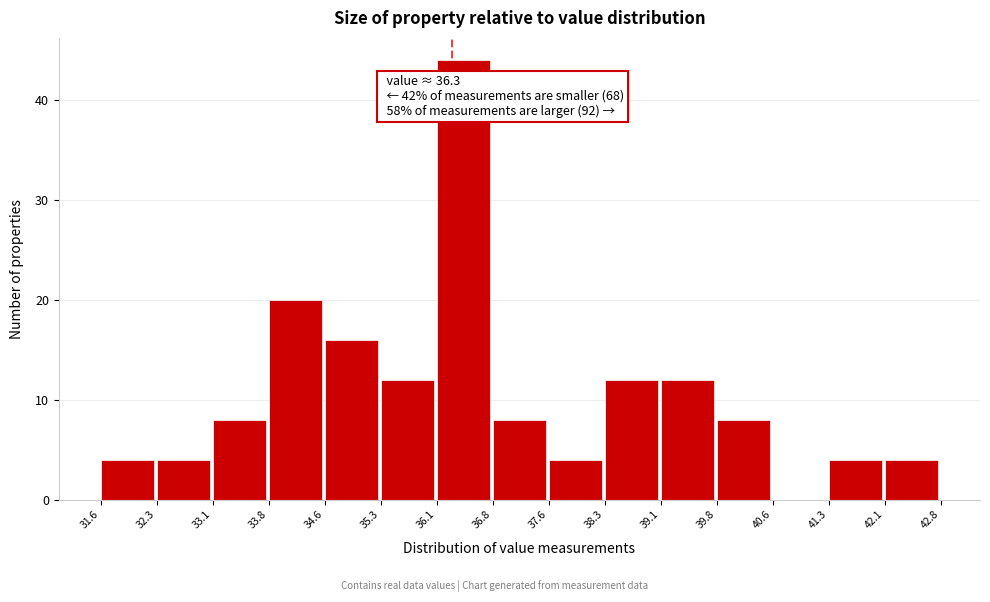

Over which range of the x-axis is the bar tallest?

36.1 to 36.8